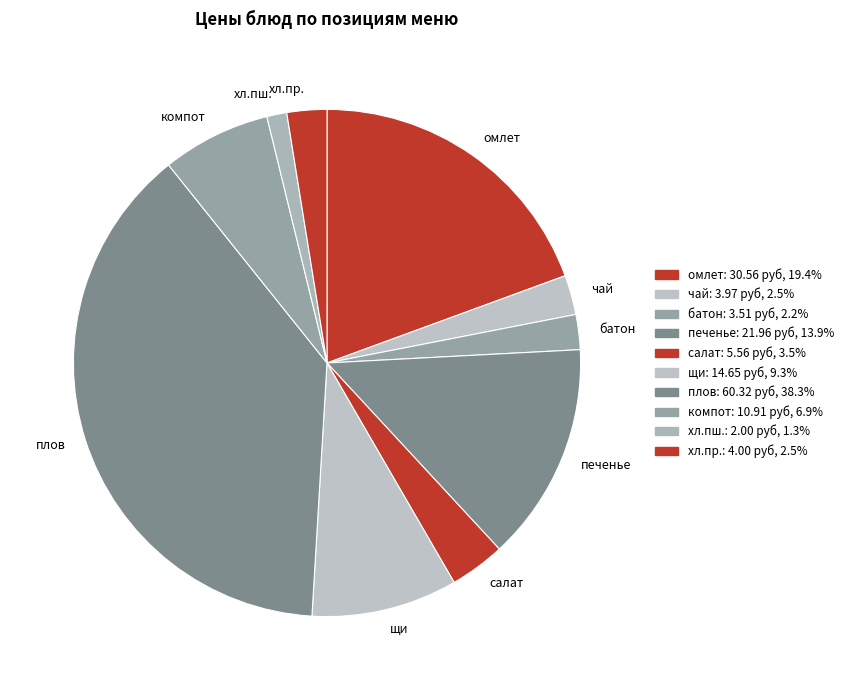

Between хл.пш. and салат, which is larger?

салат